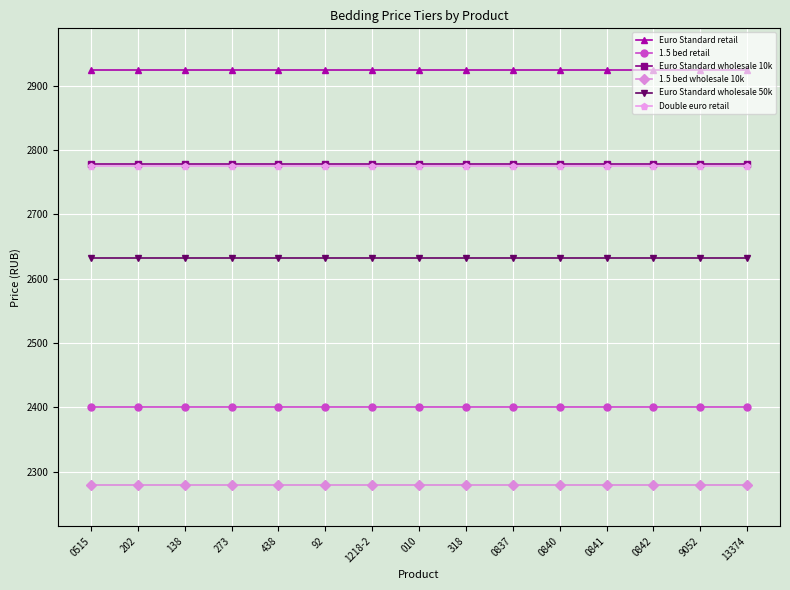

The Euro Standard wholesale 50k series shows 2632.5 at 9052. True or false?

True